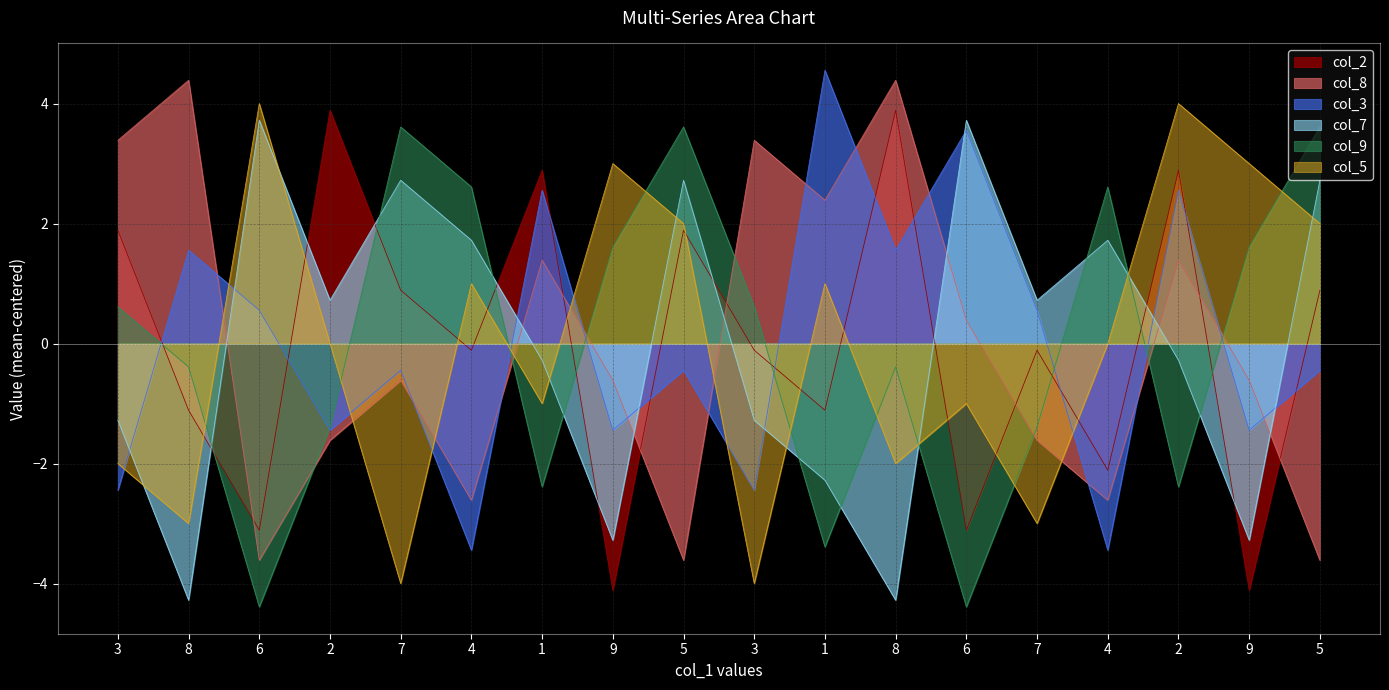

What is the difference between the maximum and minimum values in the col_2 series?

8.0